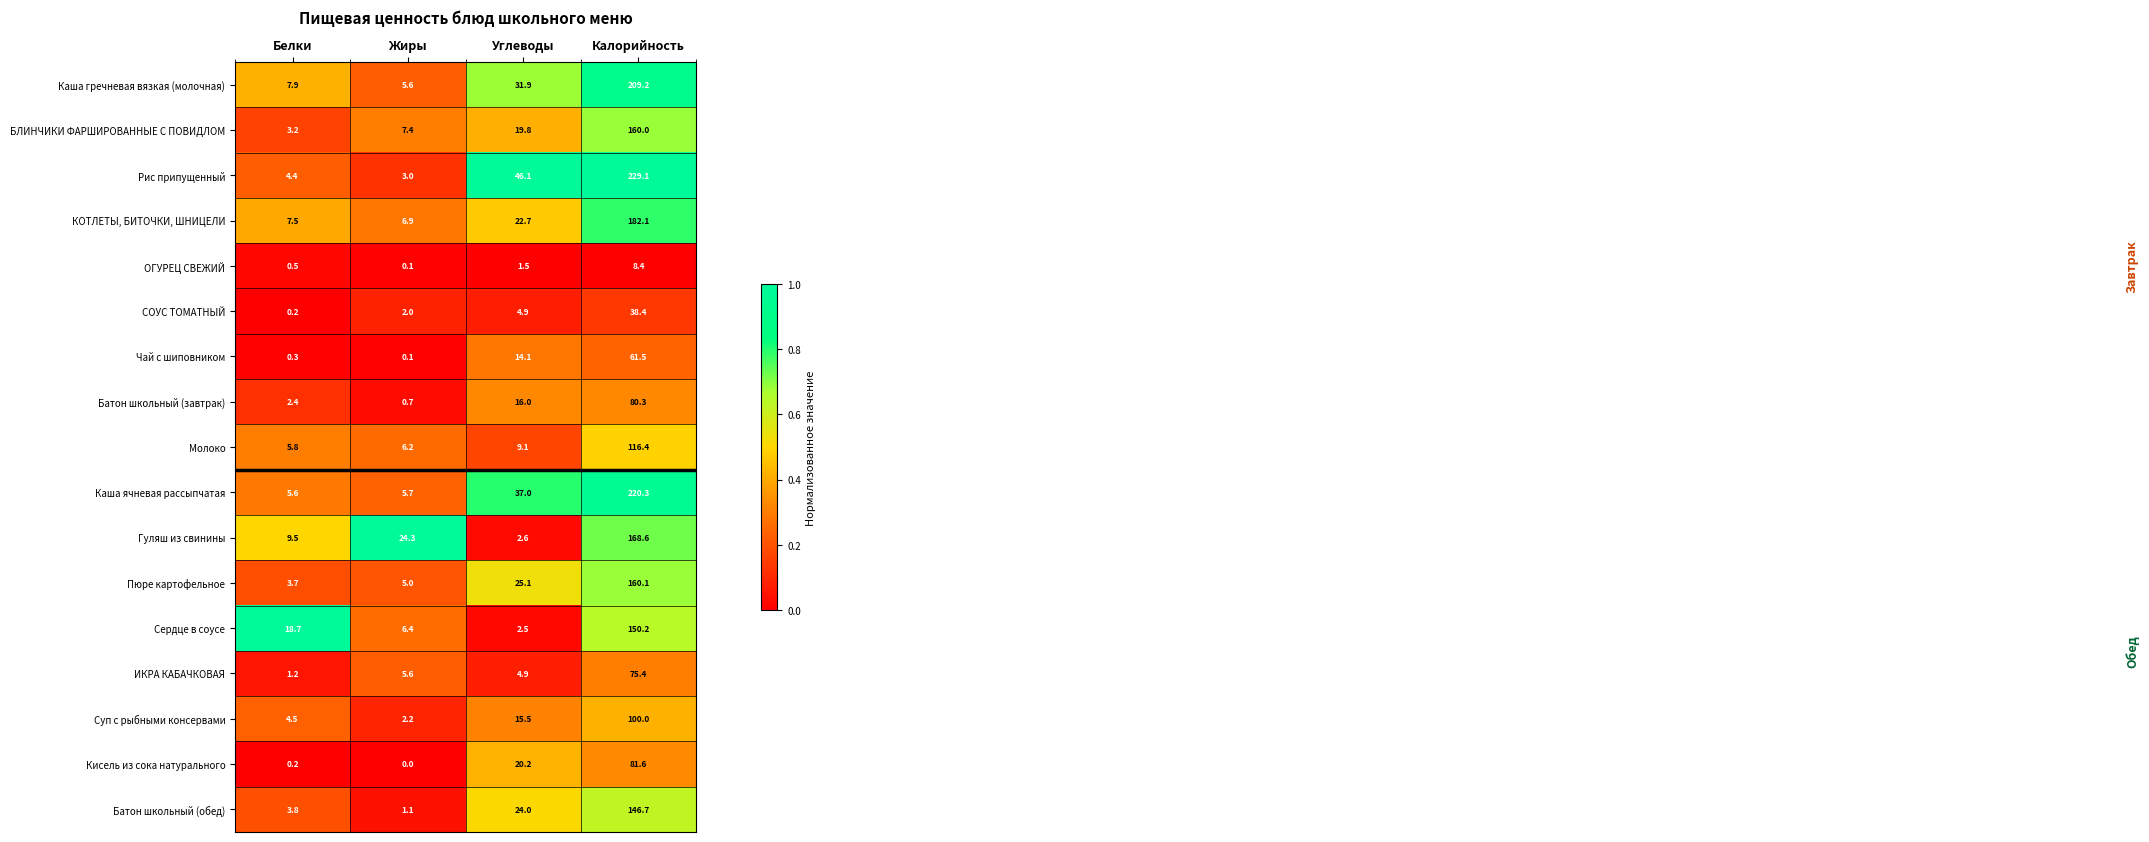

What is the difference between the maximum and minimum values in the Молоко series?

110.6